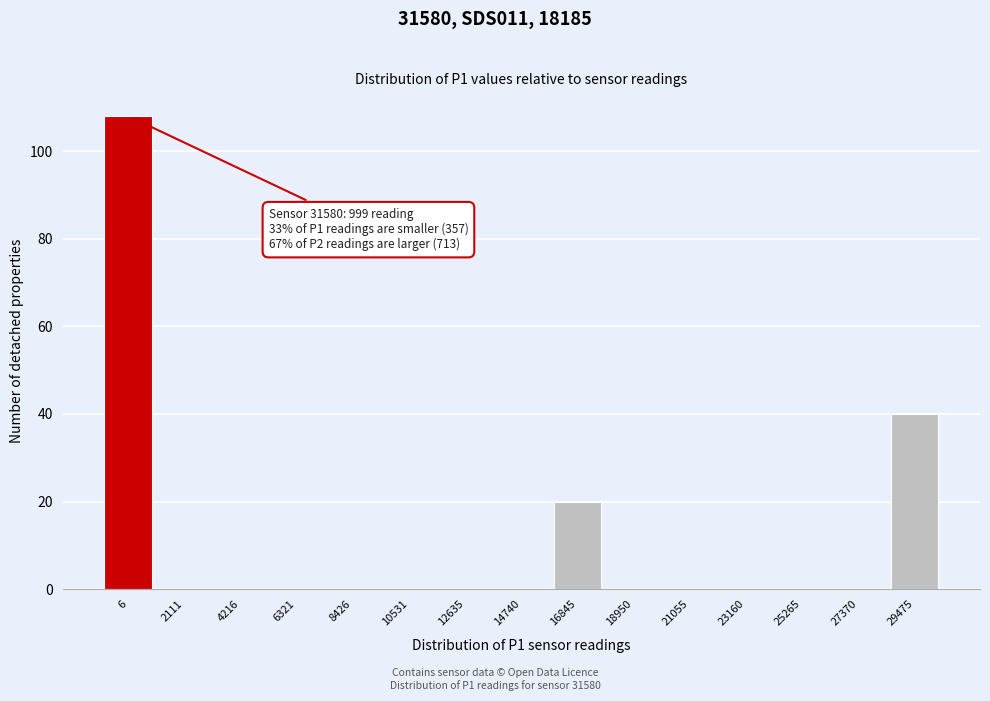

Reading left to right, transcribe all the data shown in this chart.

6=108	2111=0	4216=0	6321=0	8426=0	10531=0	12635=0	14740=0	16845=20	18950=0	21055=0	23160=0	25265=0	27370=0	29475=40